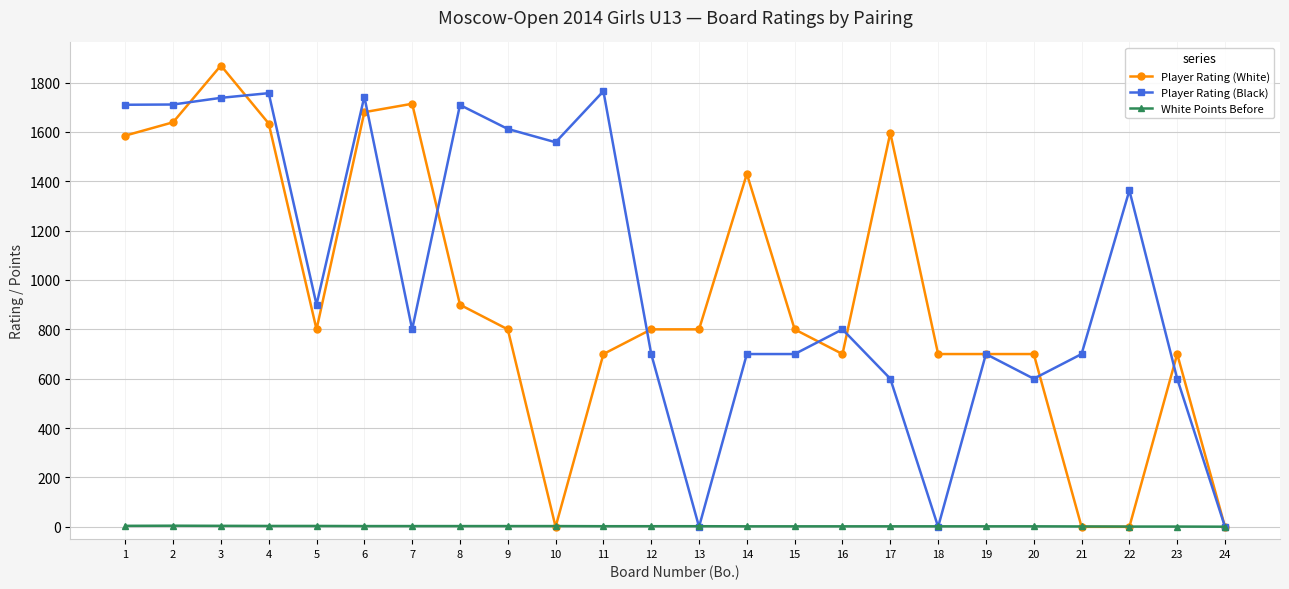

What is the total value across all series at 15?

1502.0